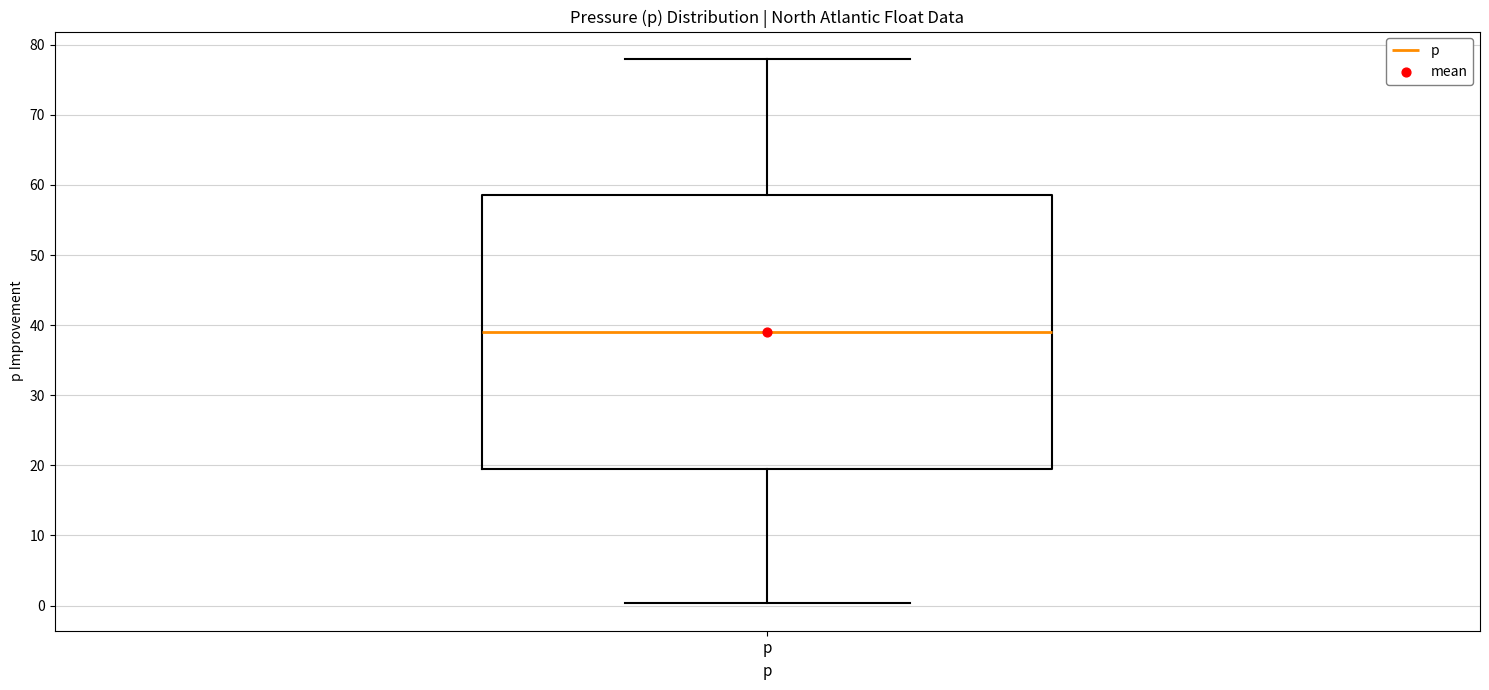

Read this box plot against the y-axis: the position of the median line, the range covered by the box, and the ends of both whiskers. The values are not printed on the chart, so give them approximately, as read against the axis.

median 39, box 20 to 59, whiskers 0 to 78